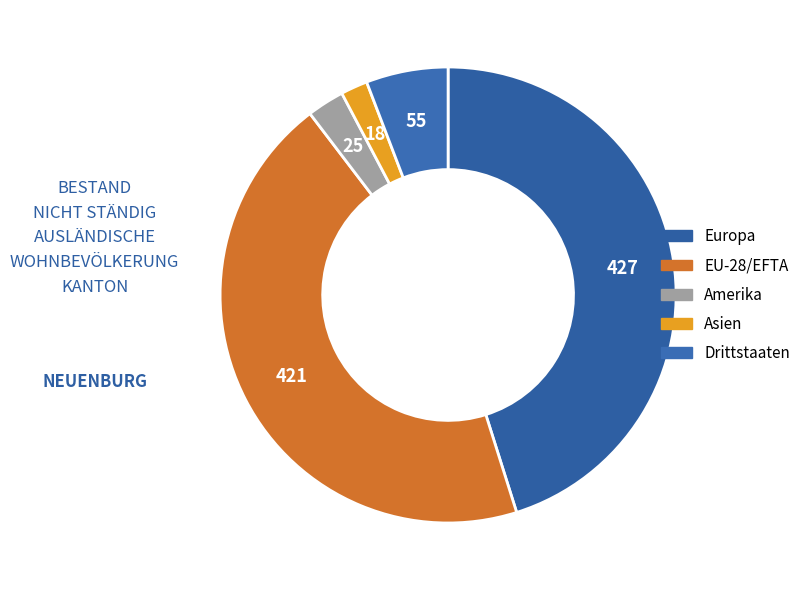

What is the ratio of the value at Amerika to the value at EU-28/EFTA?

0.1